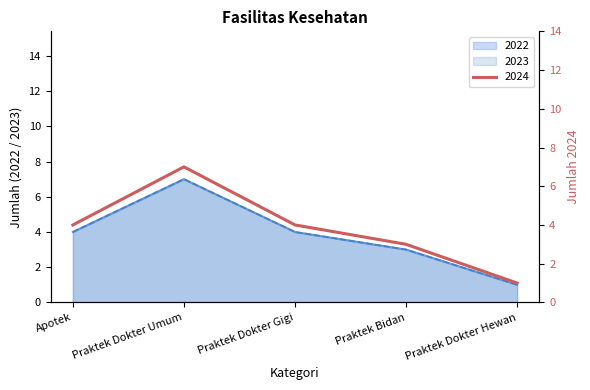

How many series are shown in this chart?

3